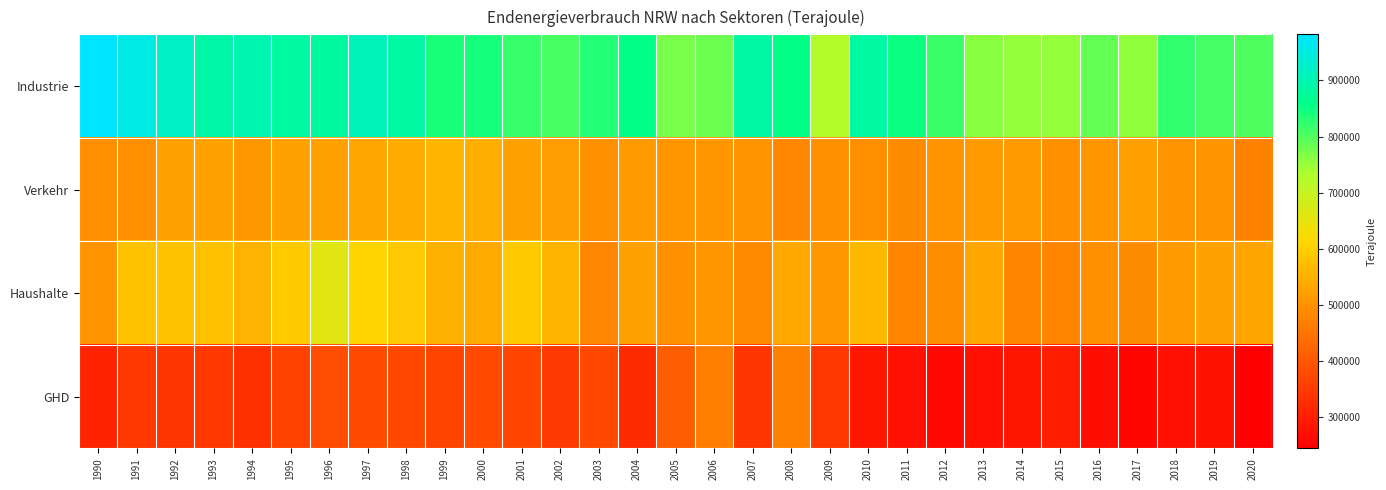

What is the greatest value displayed?

981930.0